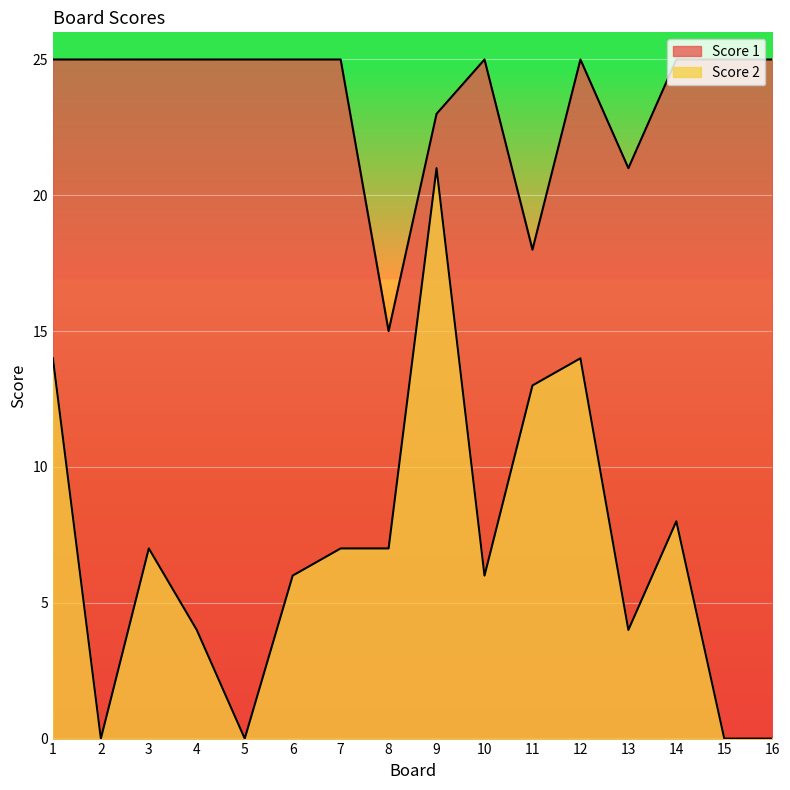

How many lines are shown in the chart?

2